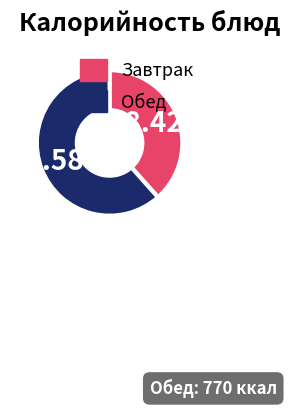

To the nearest percent, what is the average slice percentage?

50%